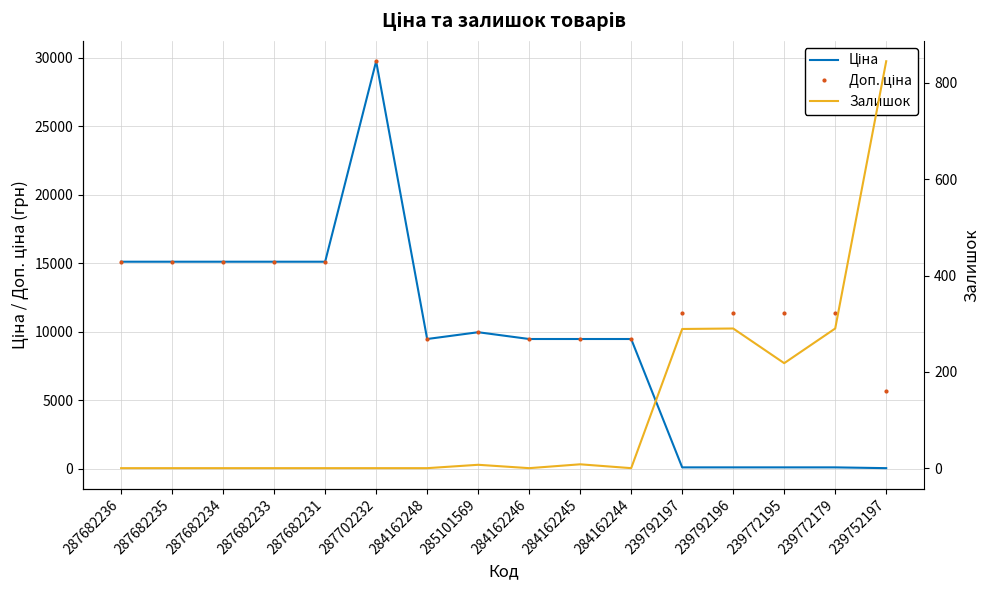

The value of Ціна at 287702232 is 29747.2. True or false?

True